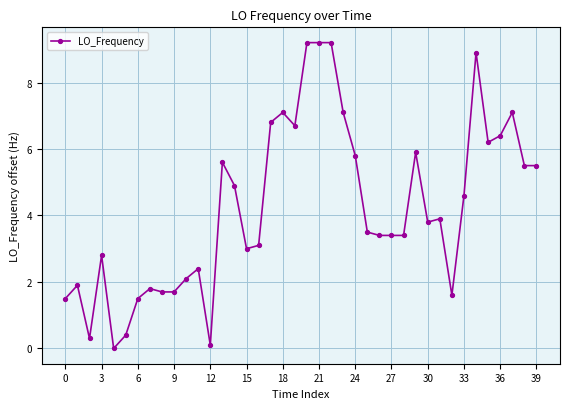

What is the maximum value shown in the chart?

9.2